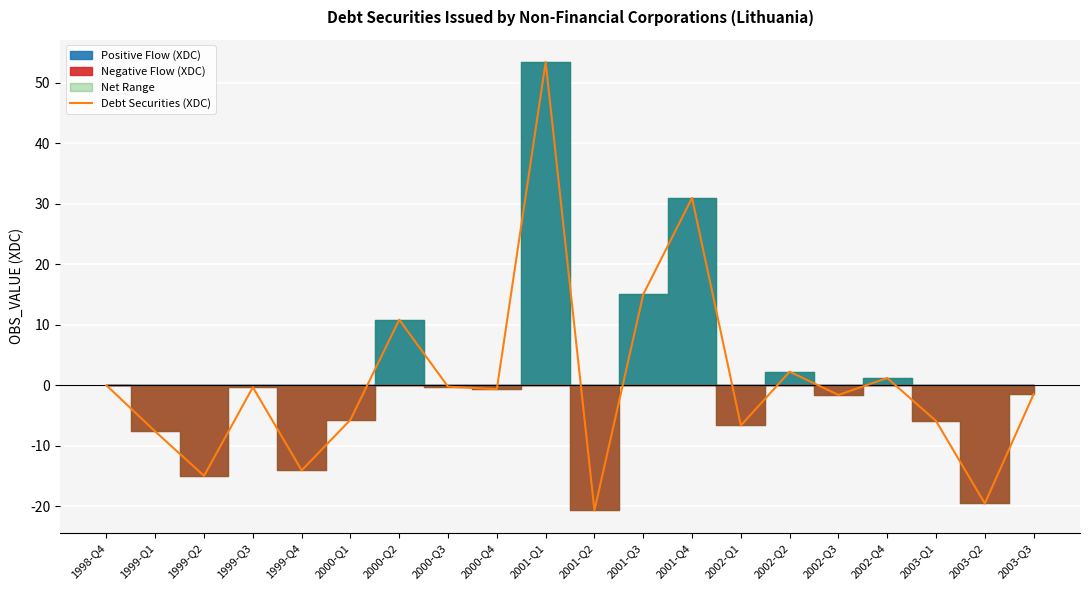

What is the greatest value displayed?

53.4